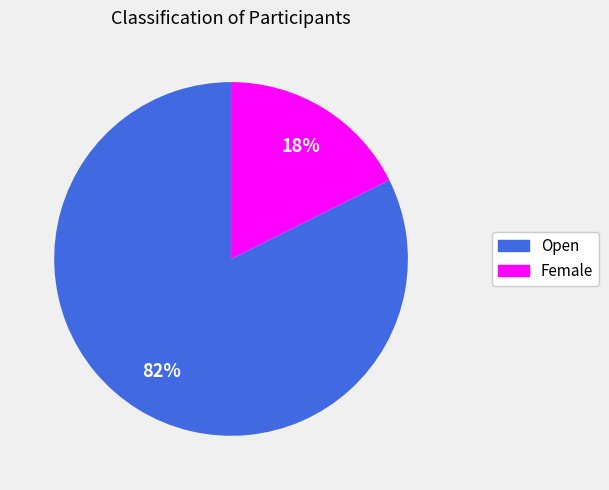

How many slices are in this pie chart?

2